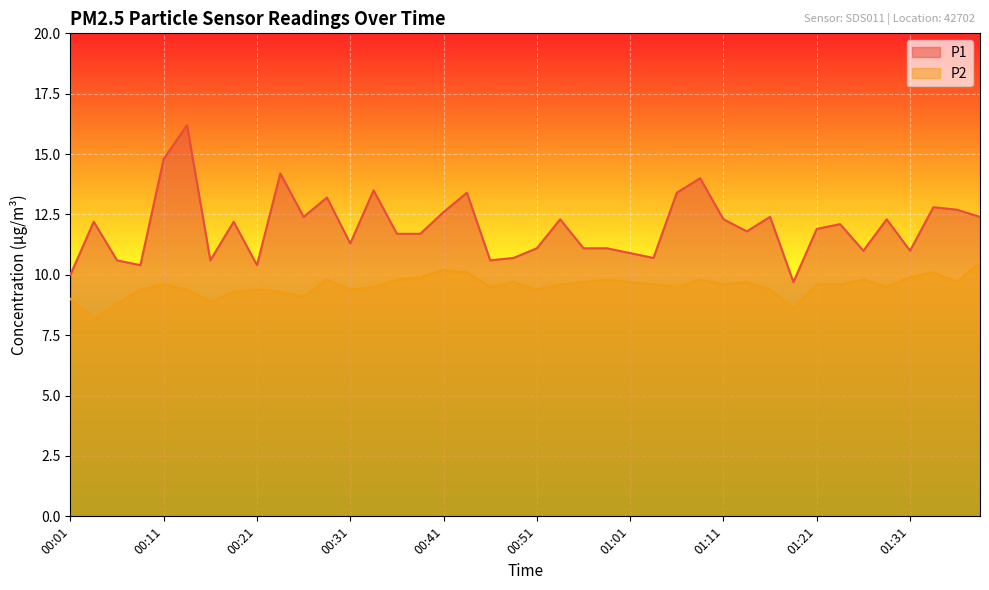

True or false: P1 has a value of 5.4 at 01:31.

False